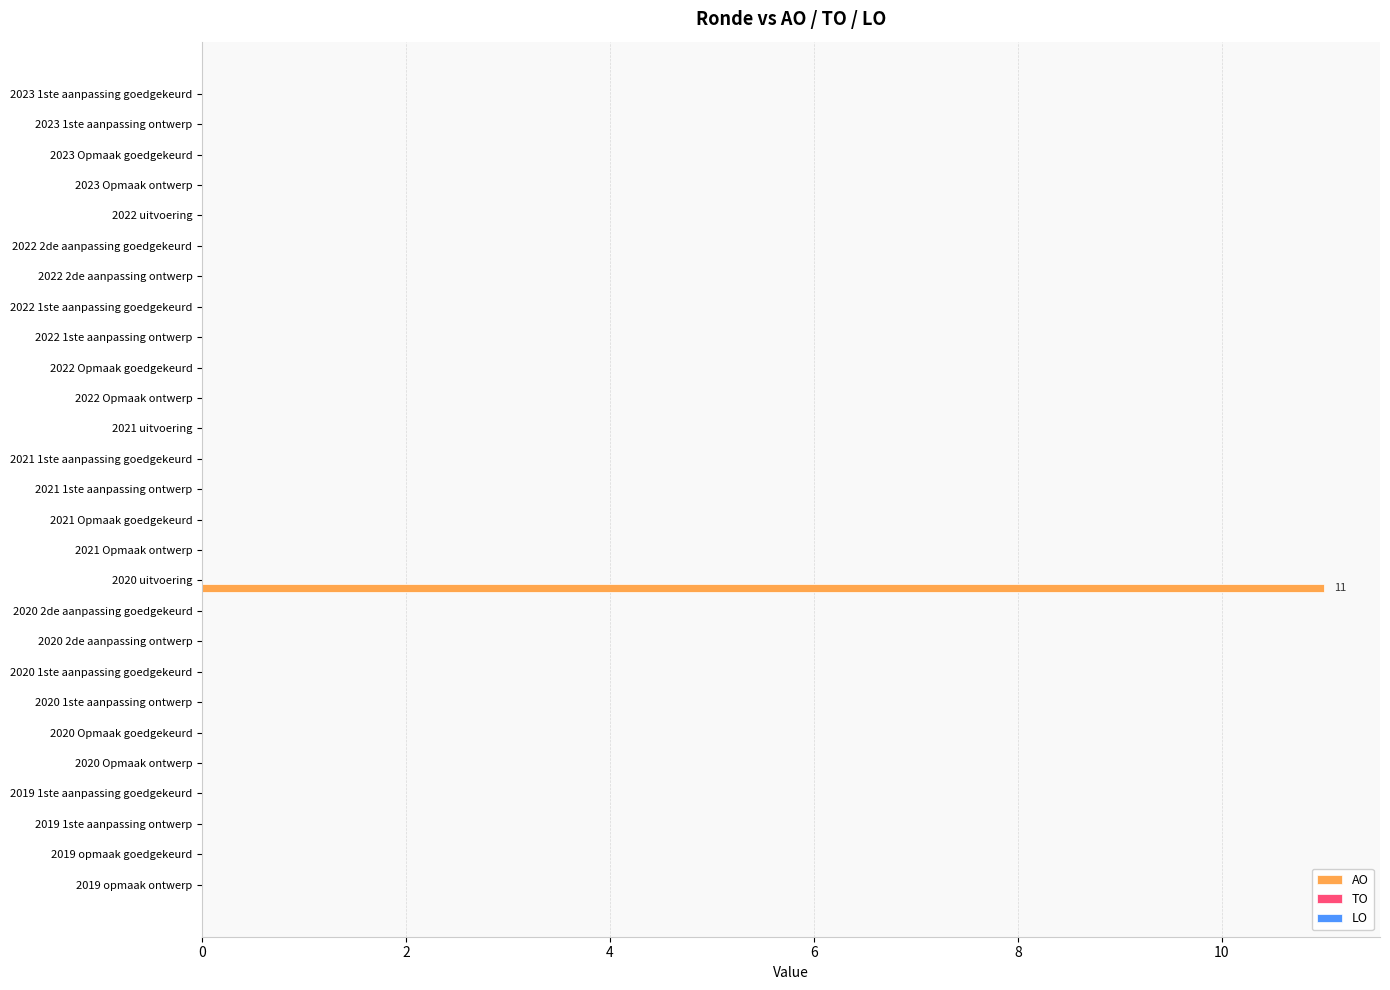

Which has a higher value, 2020 2de aanpassing ontwerp or 2020 uitvoering?

2020 uitvoering